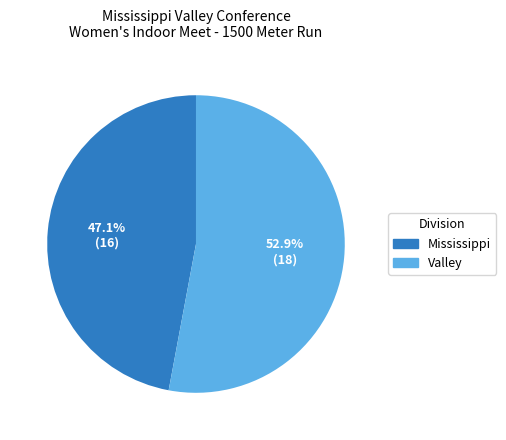

To the nearest percent, what is the difference between the largest and smallest slice percentages?

6%